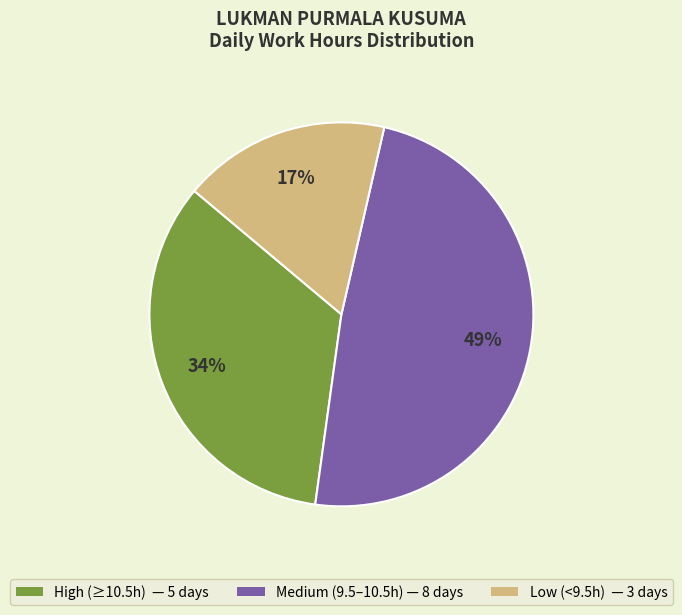

To the nearest percent, what is the average slice percentage?

33%